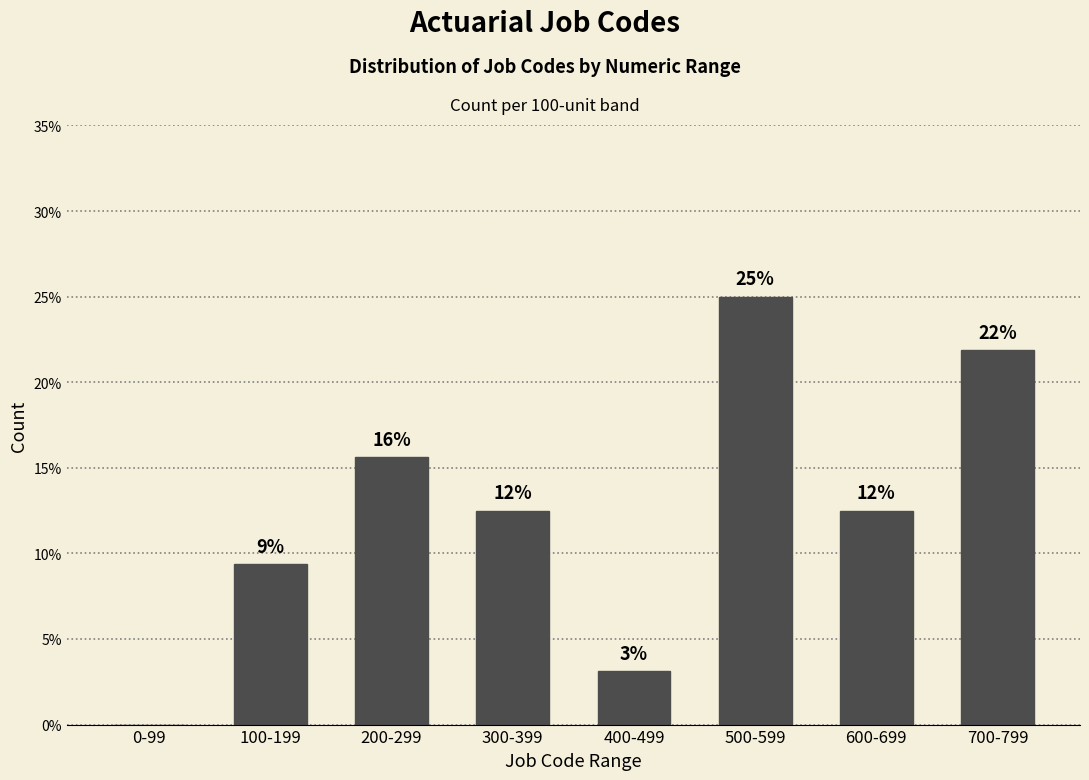

Are the bars horizontal?

No